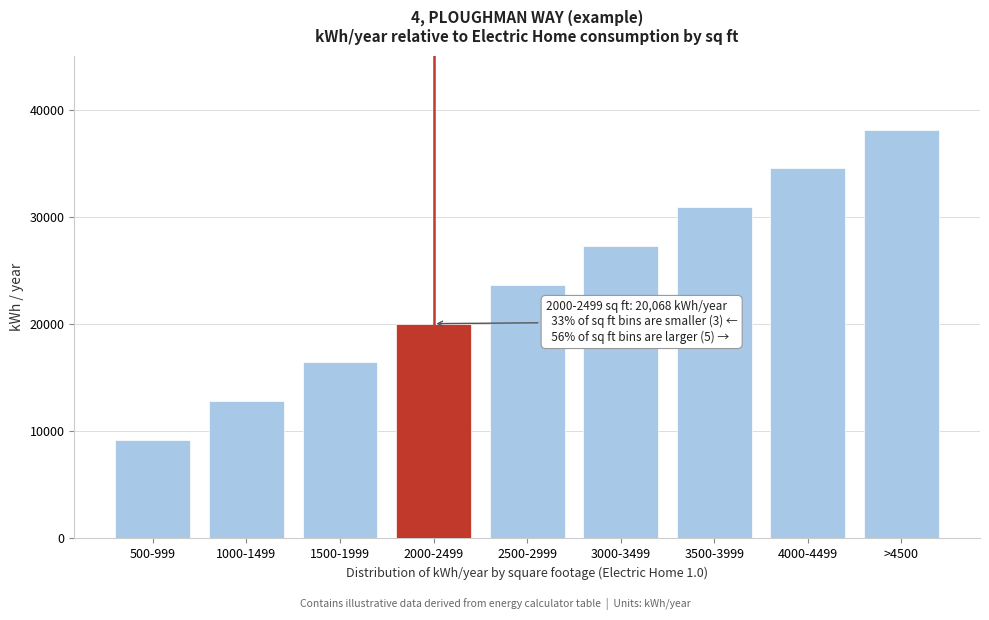

Reading left to right, transcribe all the data shown in this chart.

500-999=9191.3	1000-1499=12817.1	1500-1999=16442.9	2000-2499=20068.7	2500-2999=23694.5	3000-3499=27320.3	3500-3999=30946.1	4000-4499=34571.9	>4500=38197.7